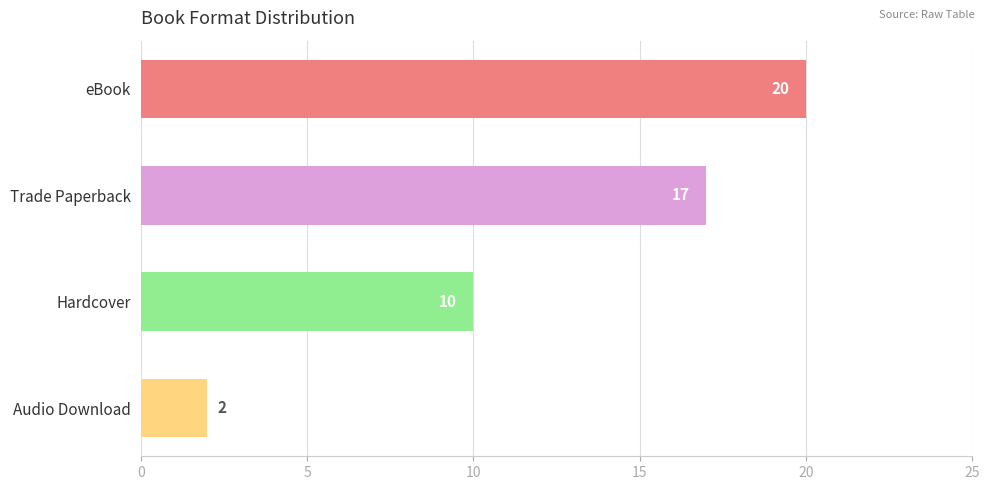

The chart shows a value of 10 at eBook. True or false?

False